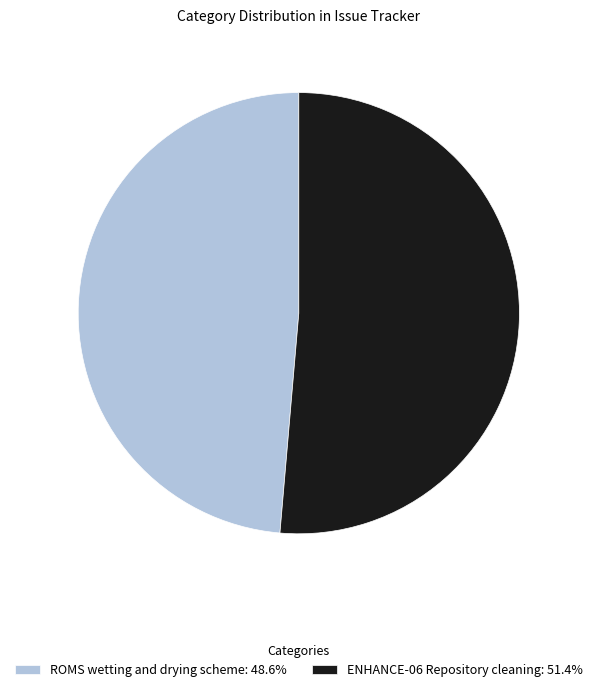

True or false: ROMS wetting and drying scheme accounts for 35% of the total.

False